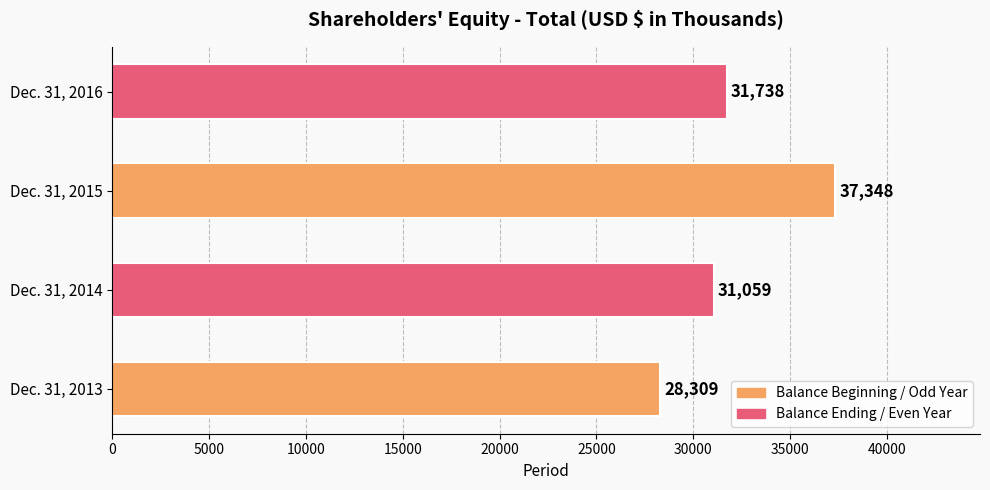

Which label corresponds to the largest value in the chart?

Dec. 31, 2015